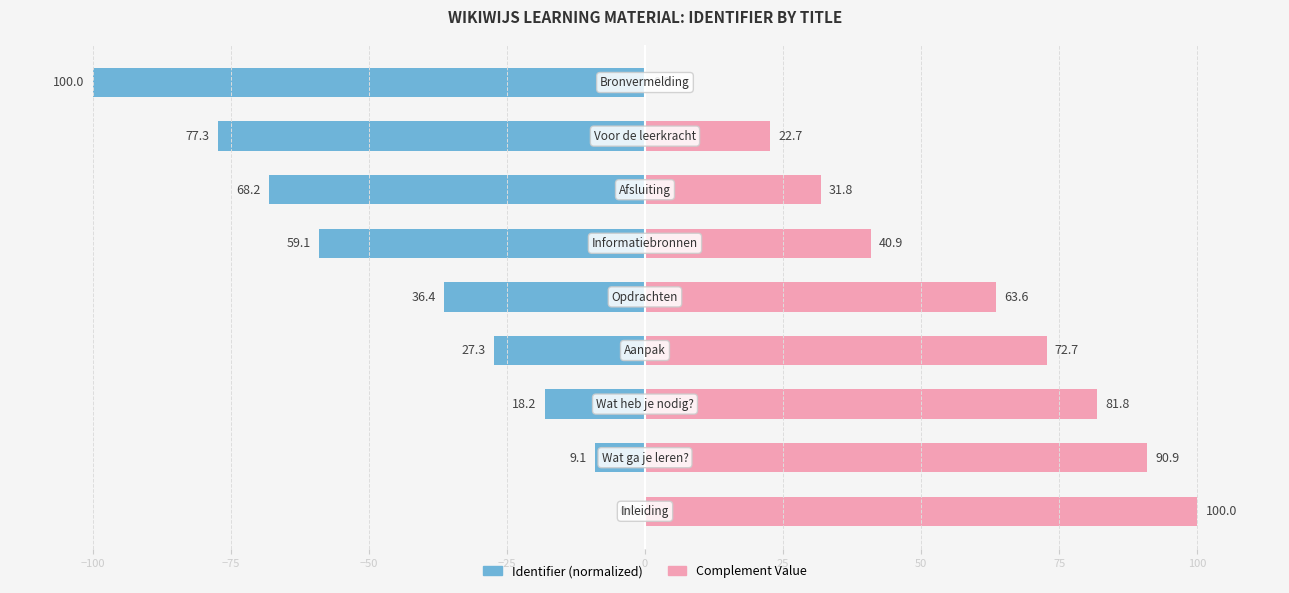

How many data points does each series have?

9